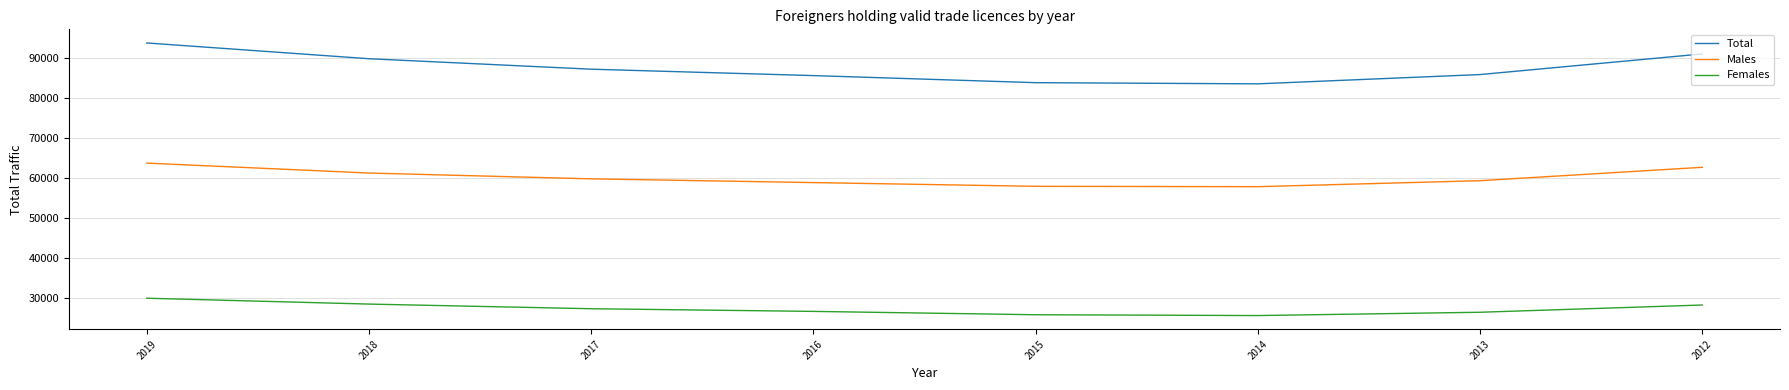

What is the maximum value shown in the chart?

93781